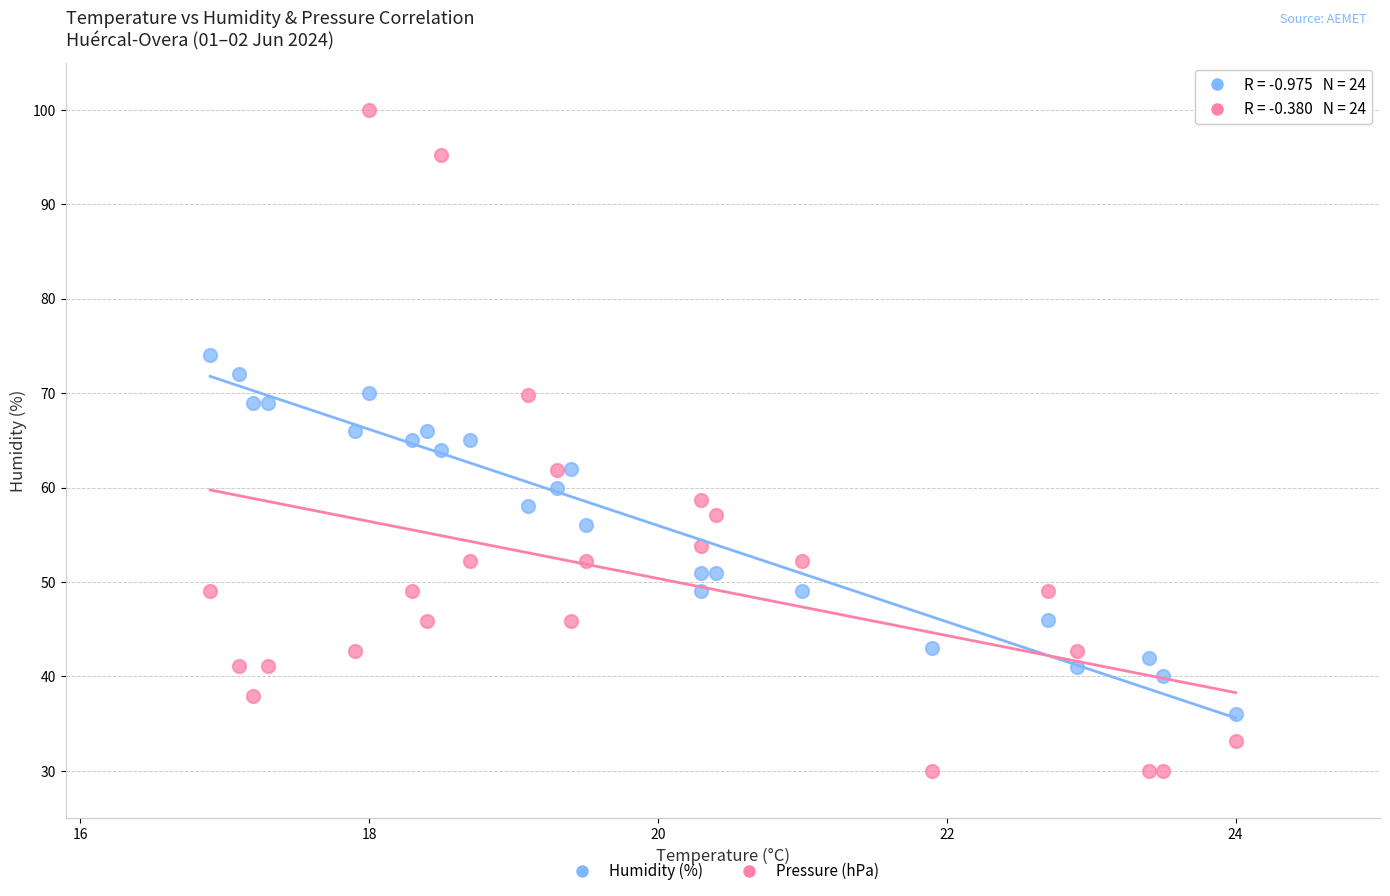

Across all data points, what is the range of X values (max minus min)?

7.1